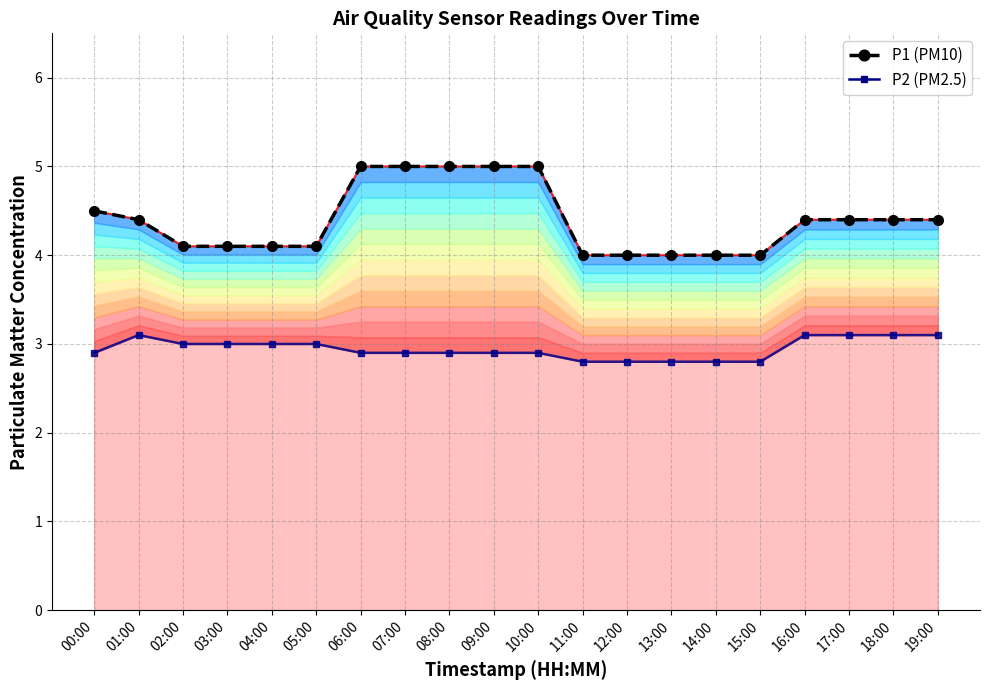

What is the difference between the highest and lowest values at 05:00?

1.1